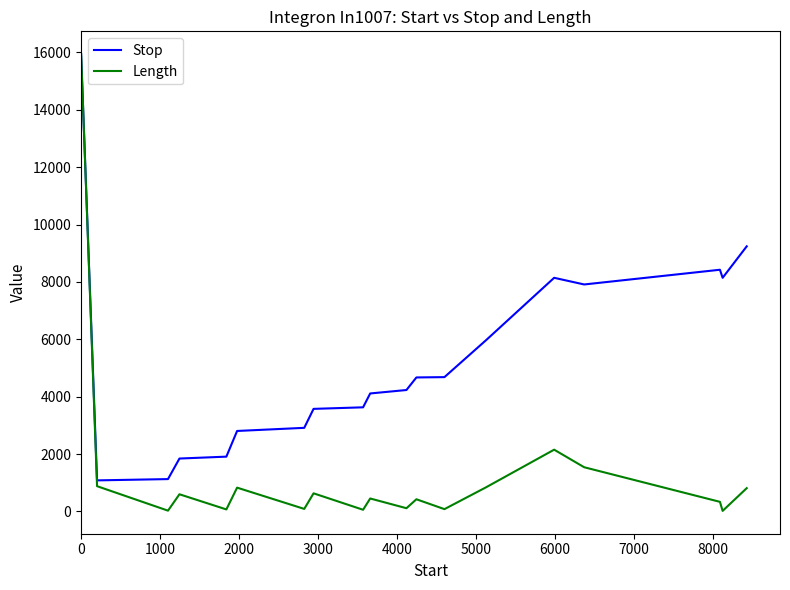

Which series has the widest spread of values?

Length